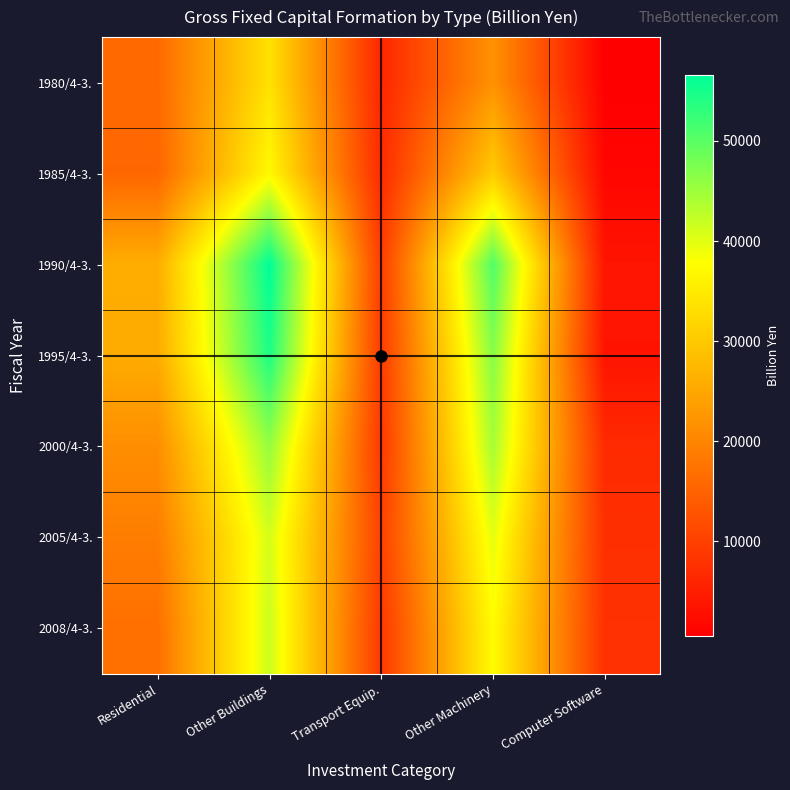

Rank the series by their maximum value, from highest to lowest.

1990/4-3., 1995/4-3., 2000/4-3., 2008/4-3., 2005/4-3., 1985/4-3., 1980/4-3.